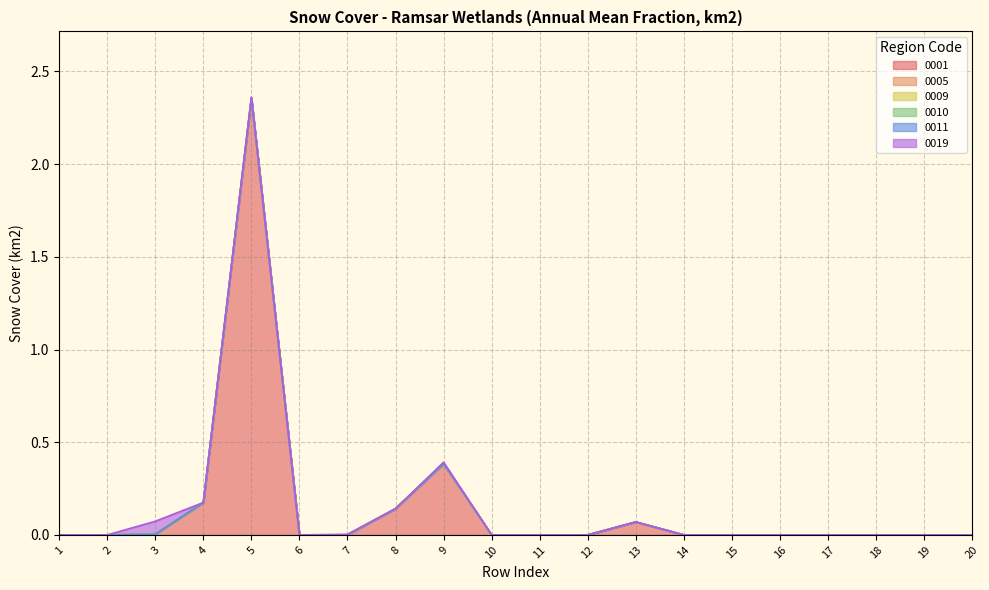

Which has a higher value, 5 or 9?

5